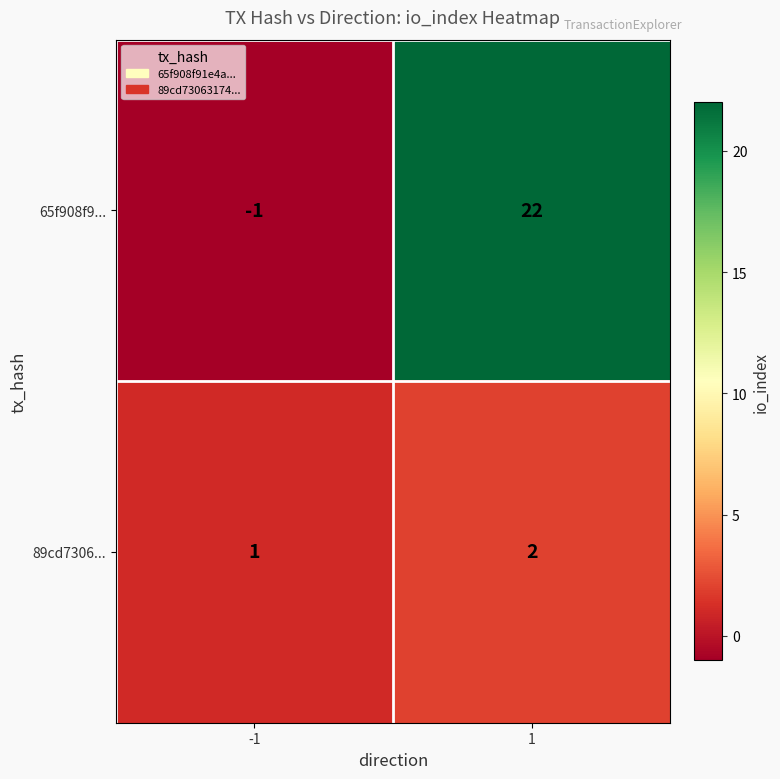

At how many categories does at least one series exceed 8?

1